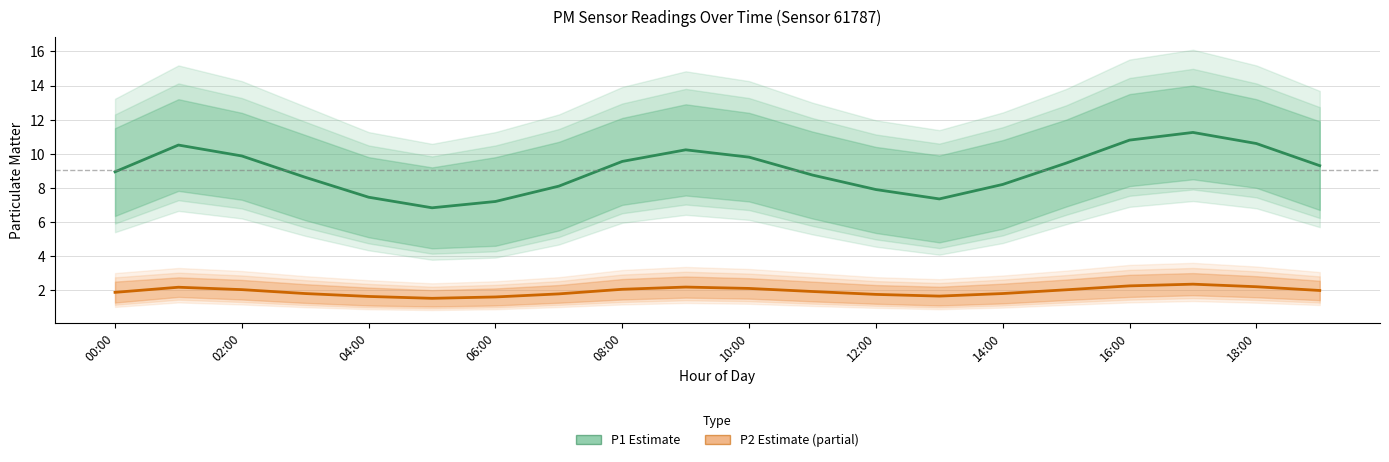

Rank the categories by P2 (Estimate partial) value from highest to lowest.

17, 16, 18, 18:00, 02:00, 10, 16:00, 04:00, 15, 19, 11, 00:00, 06:00, 14, 14:00, 12, 13, 08:00, 12:00, 10:00